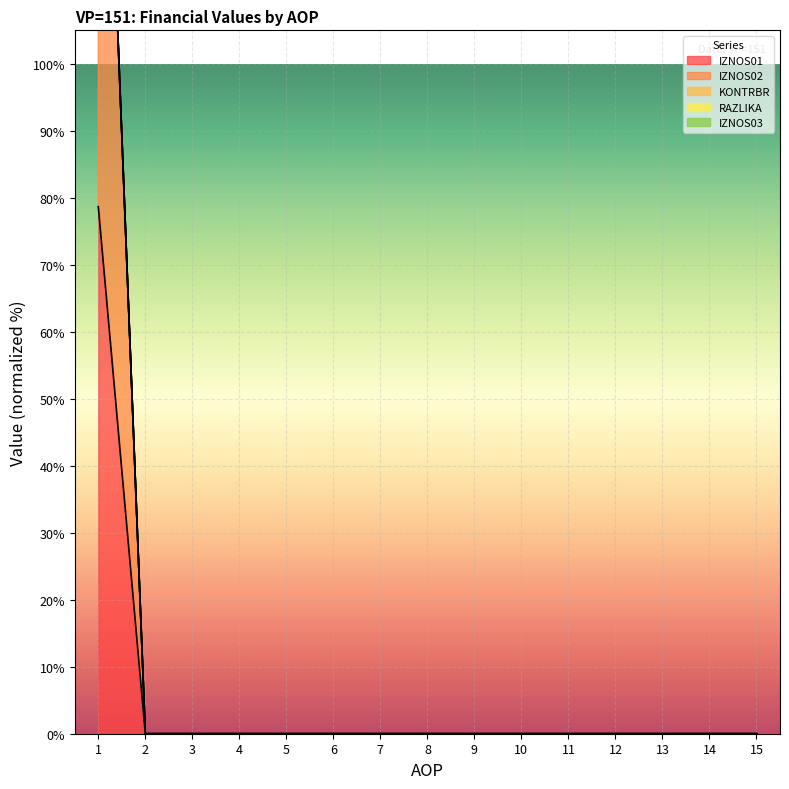

Rank the categories by KONTRBR value from lowest to highest.

2, 3, 4, 5, 6, 7, 8, 9, 10, 11, 12, 13, 14, 15, 1